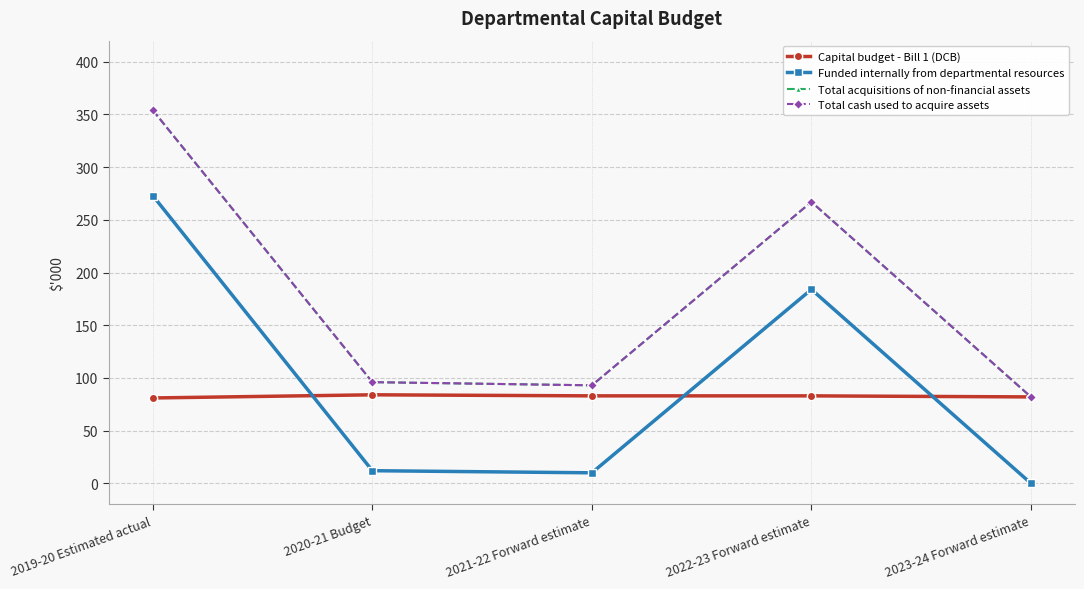

True or false: Total cash used to acquire assets and Capital budget - Bill 1 (DCB) intersect in this chart.

False